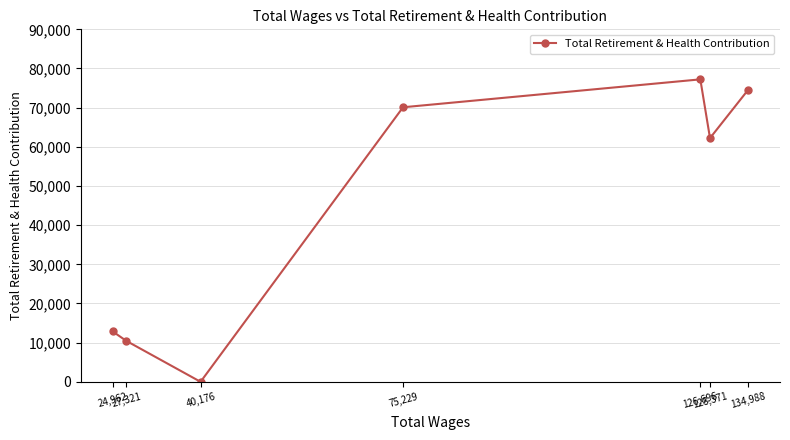

Reading right to left, transcribe all the data shown in this chart.

134,988=74577	128,371=62227	126,696=77226	75,229=70100	40,176=0	27,321=10453	24,962=12856